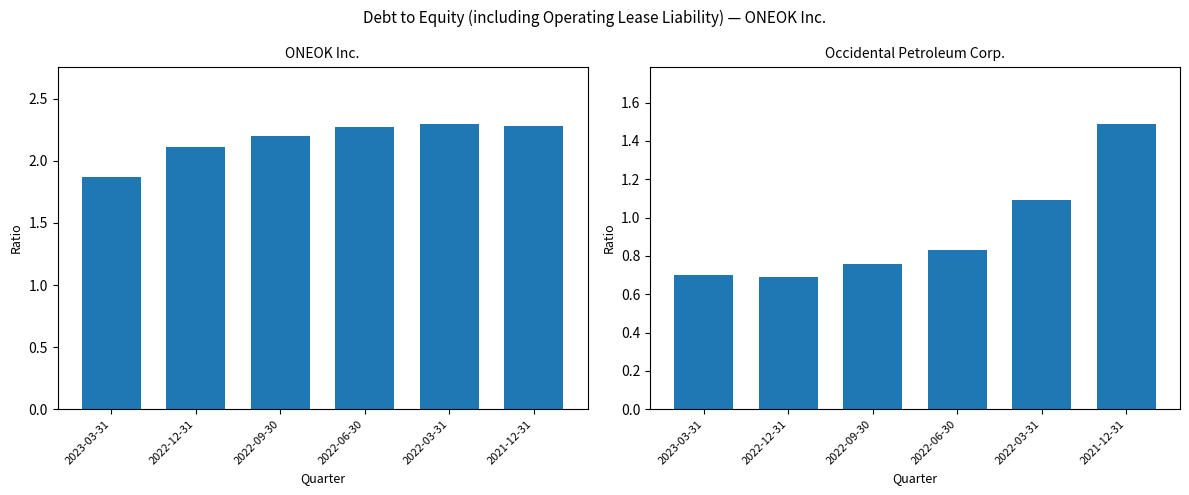

At which label does Debt to equity (ONEOK) first exceed 2?

2022-12-31